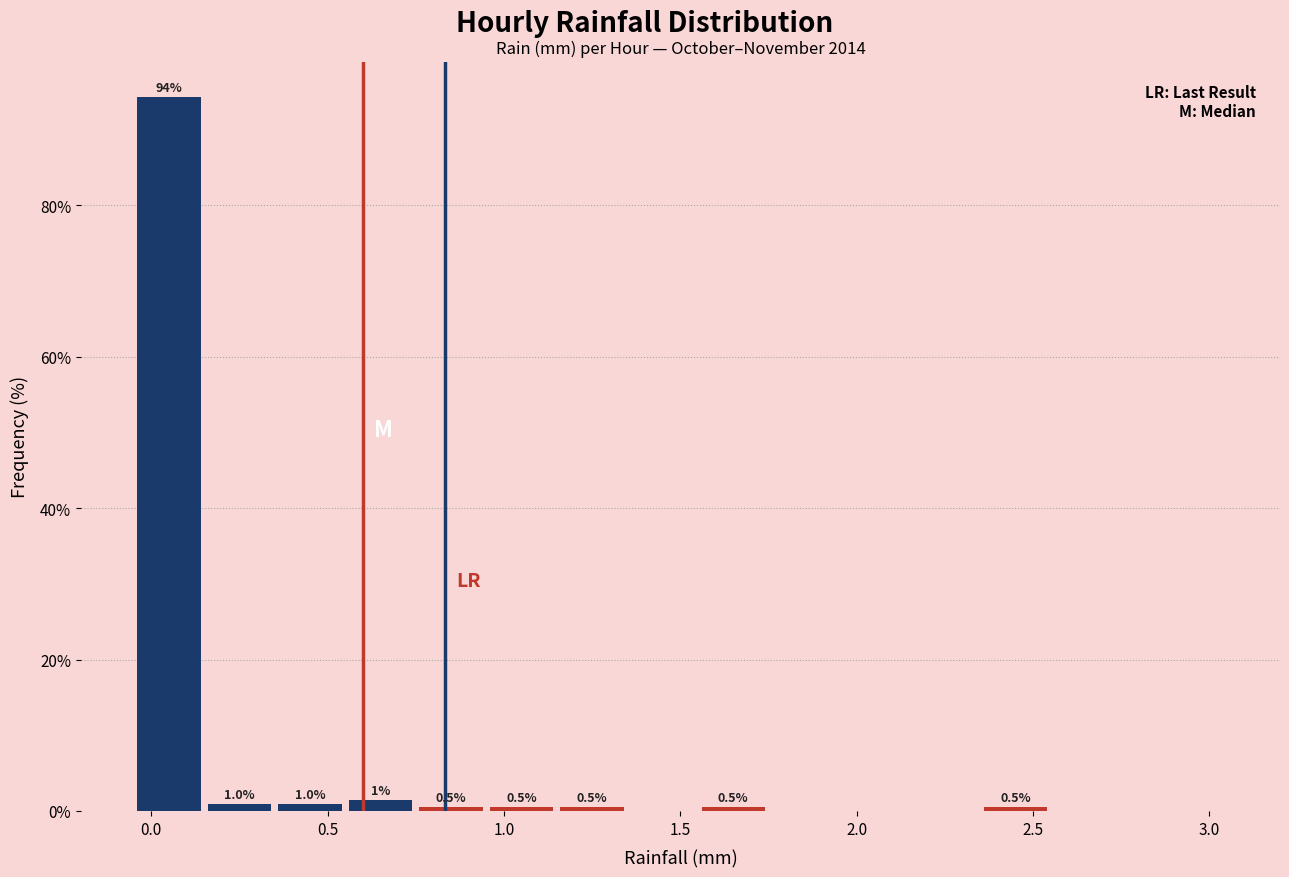

Over which range of the x-axis is the bar tallest?

-0.05 to 0.15